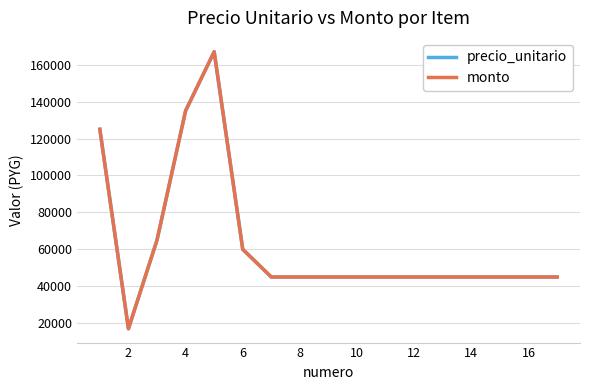

Does the chart display data point markers on the line(s)?

No